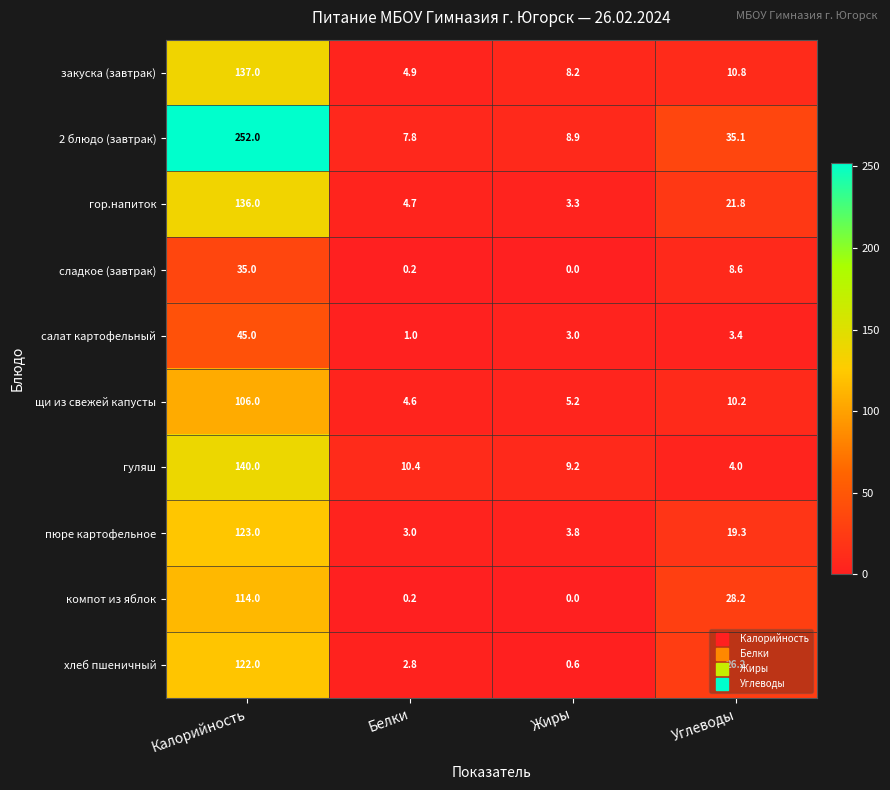

Rank the series at Калорийность from lowest to highest value.

сладкое (завтрак), салат картофельный, щи из свежей капусты, компот из яблок, хлеб пшеничный, пюре картофельное, гор.напиток, закуска (завтрак), гуляш, 2 блюдо (завтрак)